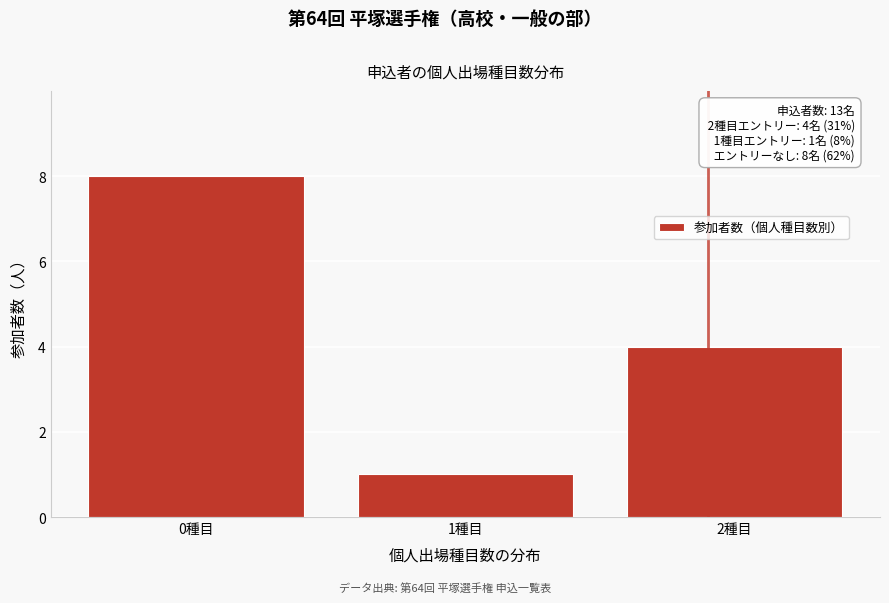

Reading left to right, what are all the values shown in this chart?

0種目=8	1種目=1	2種目=4